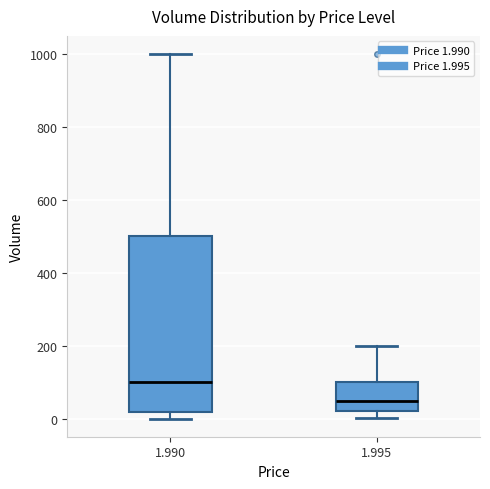

Which box's median line is the lowest?

1.995